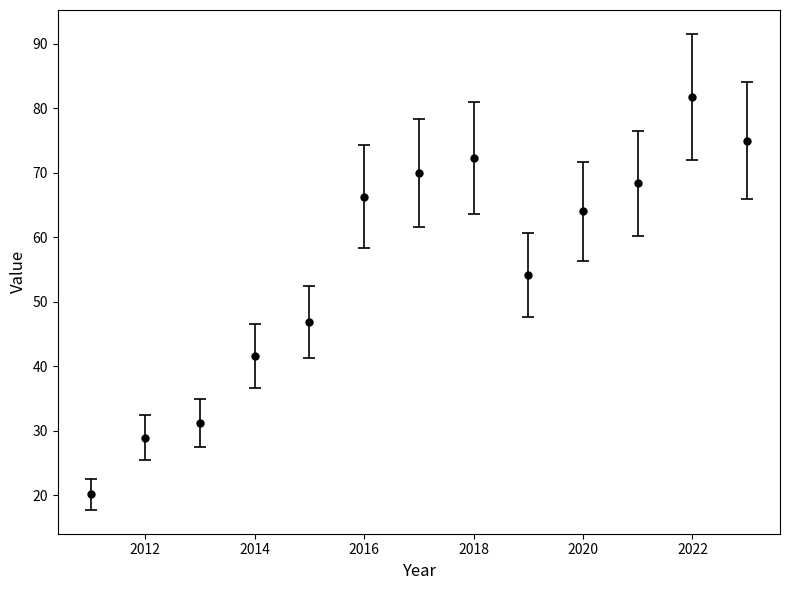

True or false: there are more than 0 points higher than both neighbors.

True